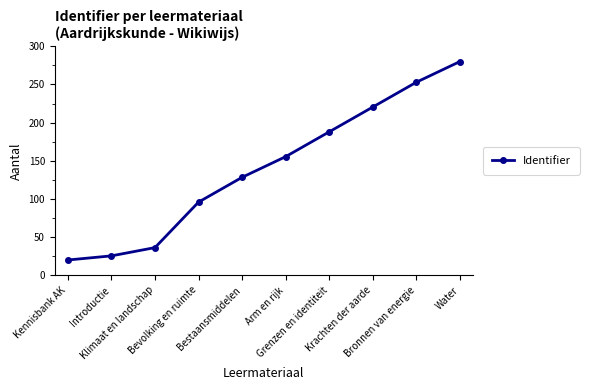

True or false: there are more than 1 points higher than both neighbors.

False